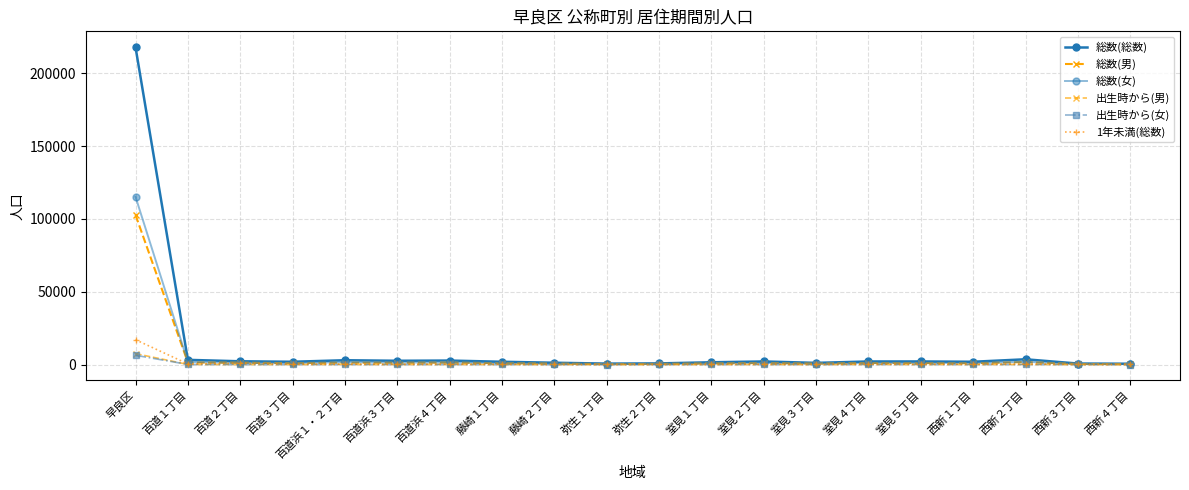

Reading right to left, extract all data points from this chart.

総数(総数): 541	664	3597	1895	2101	2089	1119	2100	1542	766	627	1221	1890	2721	2570	2943	1889	2221	3201	217877
総数(男): 273	316	1700	862	967	1030	546	1026	721	377	293	587	883	1292	1193	1273	929	1196	1422	102694
総数(女): 268	348	1897	1033	1134	1059	573	1074	821	389	334	634	1007	1429	1377	1670	960	1025	1779	115183
出生時から(男): 6	20	65	42	67	88	39	60	34	28	12	37	49	63	30	54	32	29	55	7474
出生時から(女): 5	20	73	39	63	63	29	49	36	23	11	30	35	48	50	43	31	25	57	6339
1年未満(総数): 77	68	334	192	180	228	82	195	114	43	44	47	159	168	133	265	196	940	398	17026